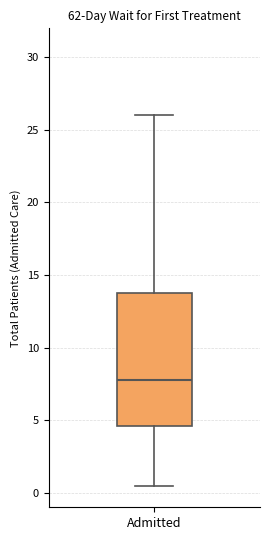

Read this box plot against the y-axis: the position of the median line, the range covered by the box, and the ends of both whiskers. The values are not printed on the chart, so give them approximately, as read against the axis.

median 8.0, box 4.5 to 14.0, whiskers 0.5 to 26.0